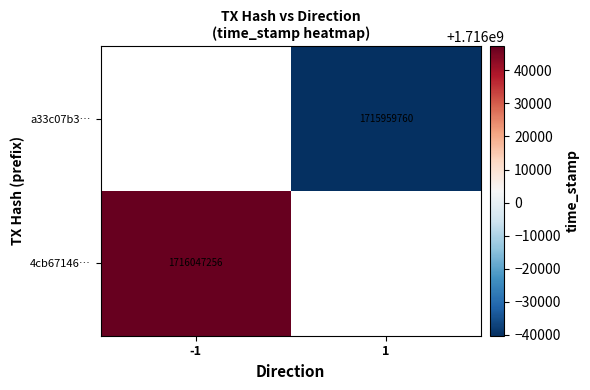

What is the minimum value shown in the chart?

1715959760.0